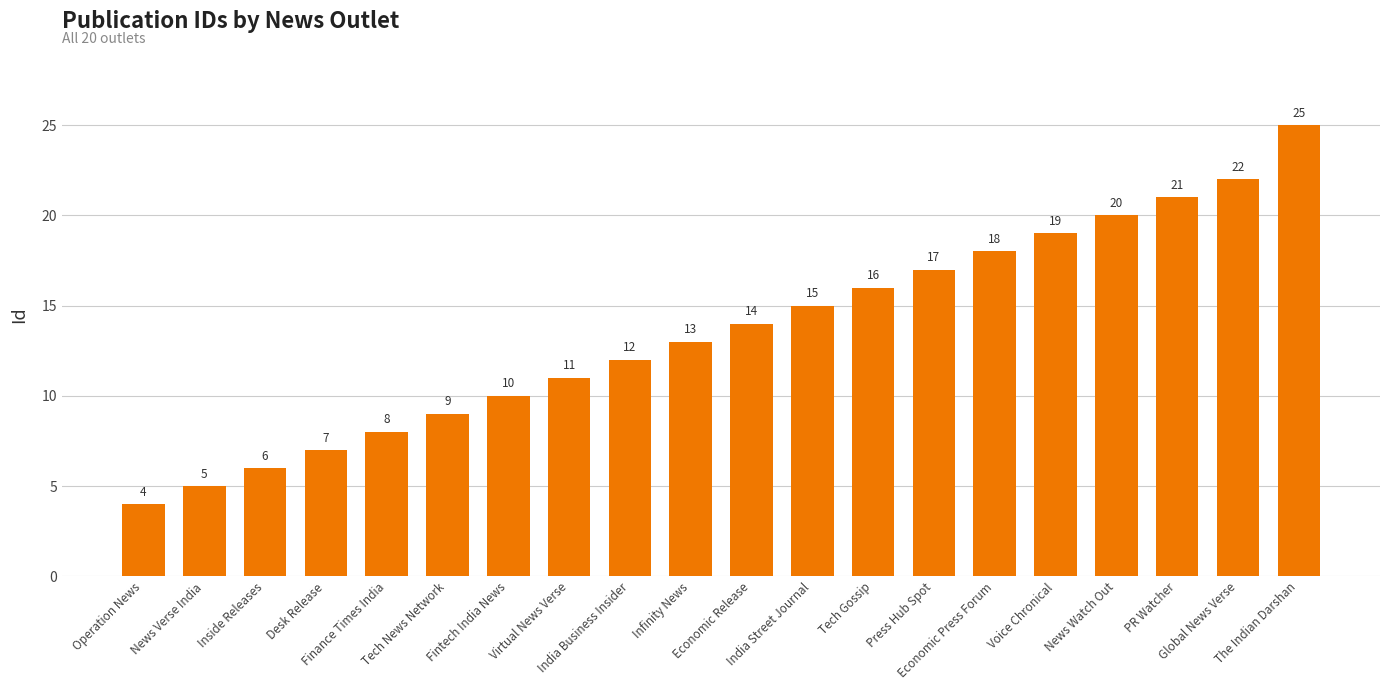

Rank the categories by value from lowest to highest.

Operation News, News Verse India, Inside Releases, Desk Release, Finance Times India, Tech News Network, Fintech India News, Virtual News Verse, India Business Insider, Infinity News, Economic Release, India Street Journal, Tech Gossip, Press Hub Spot, Economic Press Forum, Voice Chronical, News Watch Out, PR Watcher, Global News Verse, The Indian Darshan